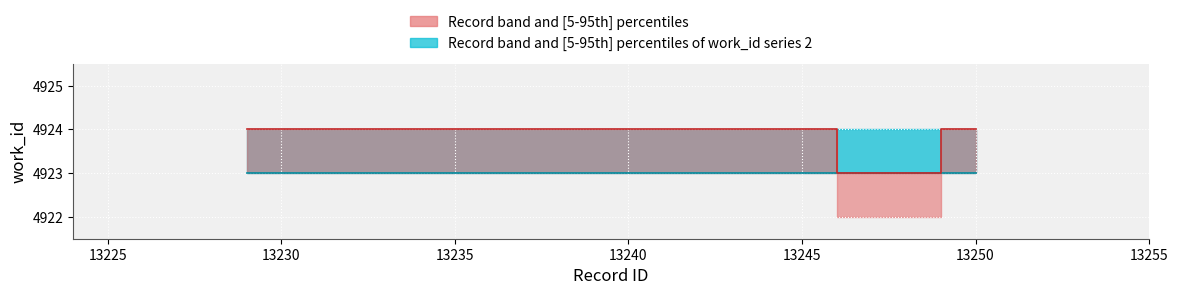

What is the difference between the maximum and minimum values in the work_id_mid series?

1